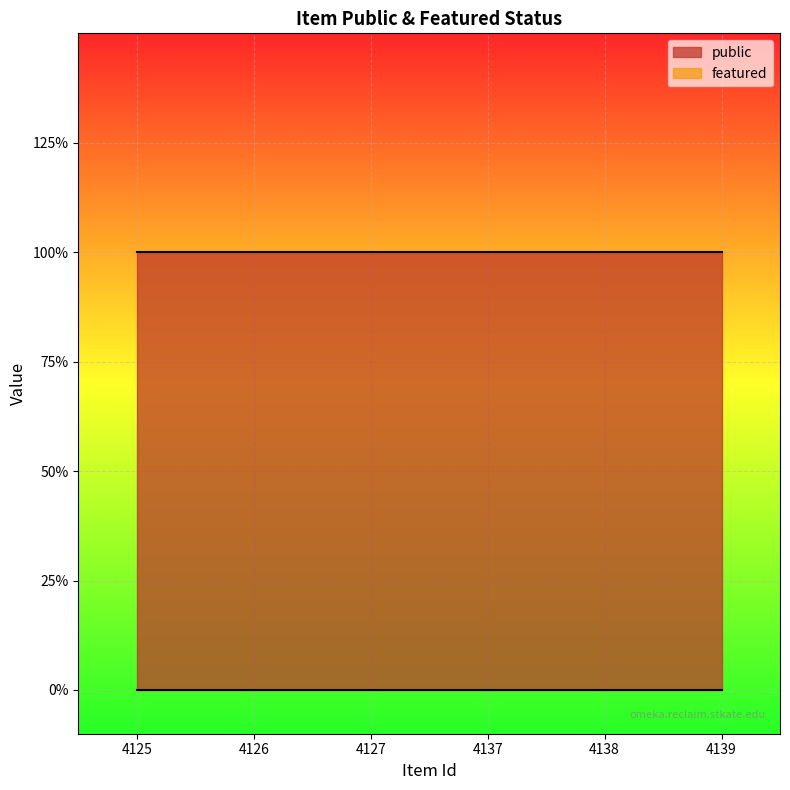

Where is public nearest to the value 1?

4125